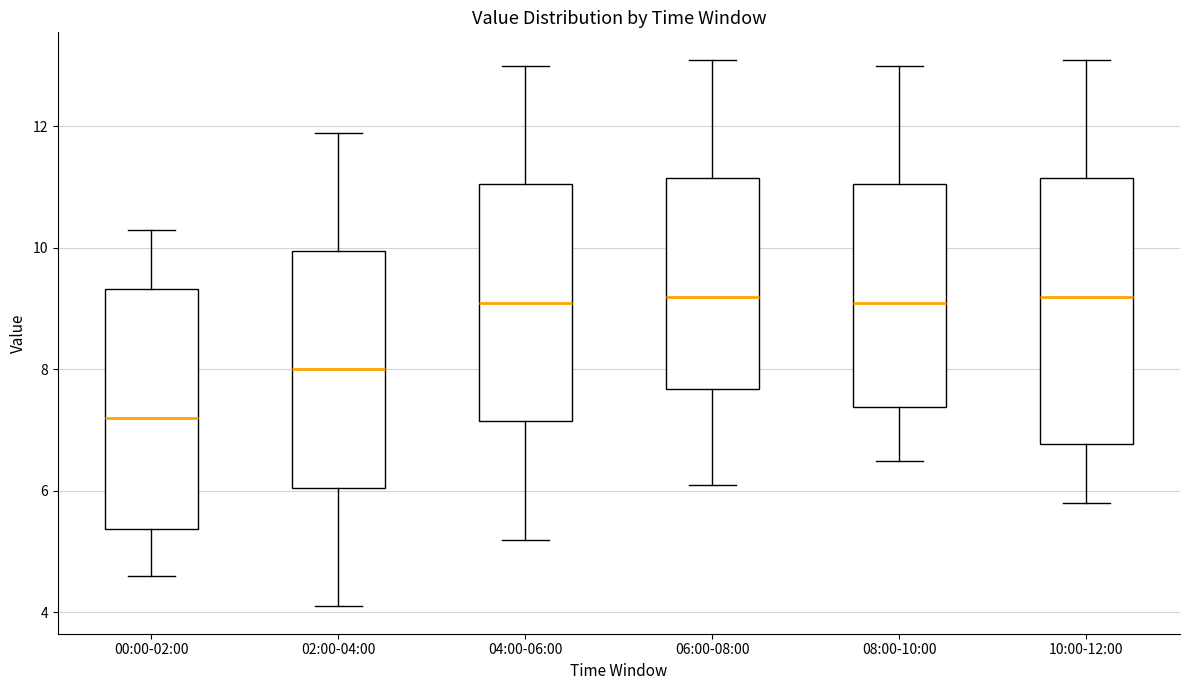

Reading left to right, read every box against the y-axis: the position of its median line, the range the box covers, and the ends of its whiskers. The values are not printed on the chart, so give them approximately, as read against the axis.

00:00-02:00: median 7.2, box 5.4 to 9.4, whiskers 4.6 to 10.4
02:00-04:00: median 8.0, box 6.0 to 10.0, whiskers 4.2 to 12.0
04:00-06:00: median 9.2, box 7.2 to 11.0, whiskers 5.2 to 13.0
06:00-08:00: median 9.2, box 7.6 to 11.2, whiskers 6.2 to 13.2
08:00-10:00: median 9.2, box 7.4 to 11.0, whiskers 6.6 to 13.0
10:00-12:00: median 9.2, box 6.8 to 11.2, whiskers 5.8 to 13.2